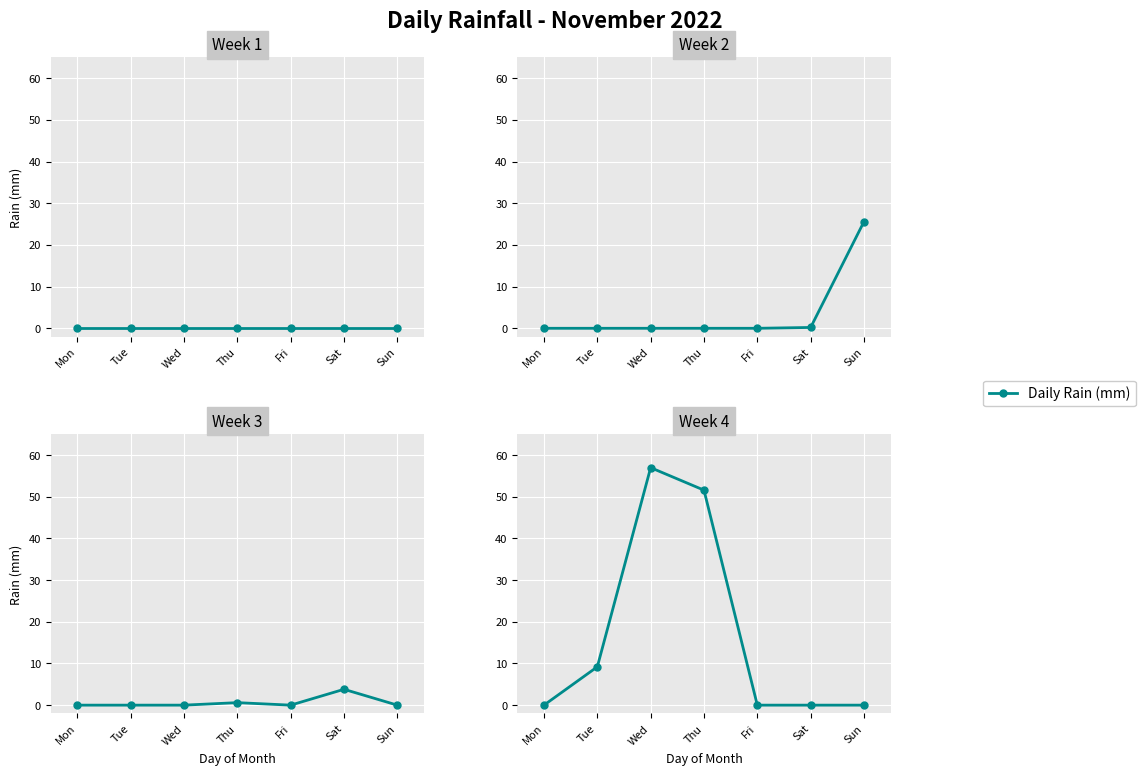

The chart shows a value of 3.2 at Tue. True or false?

False